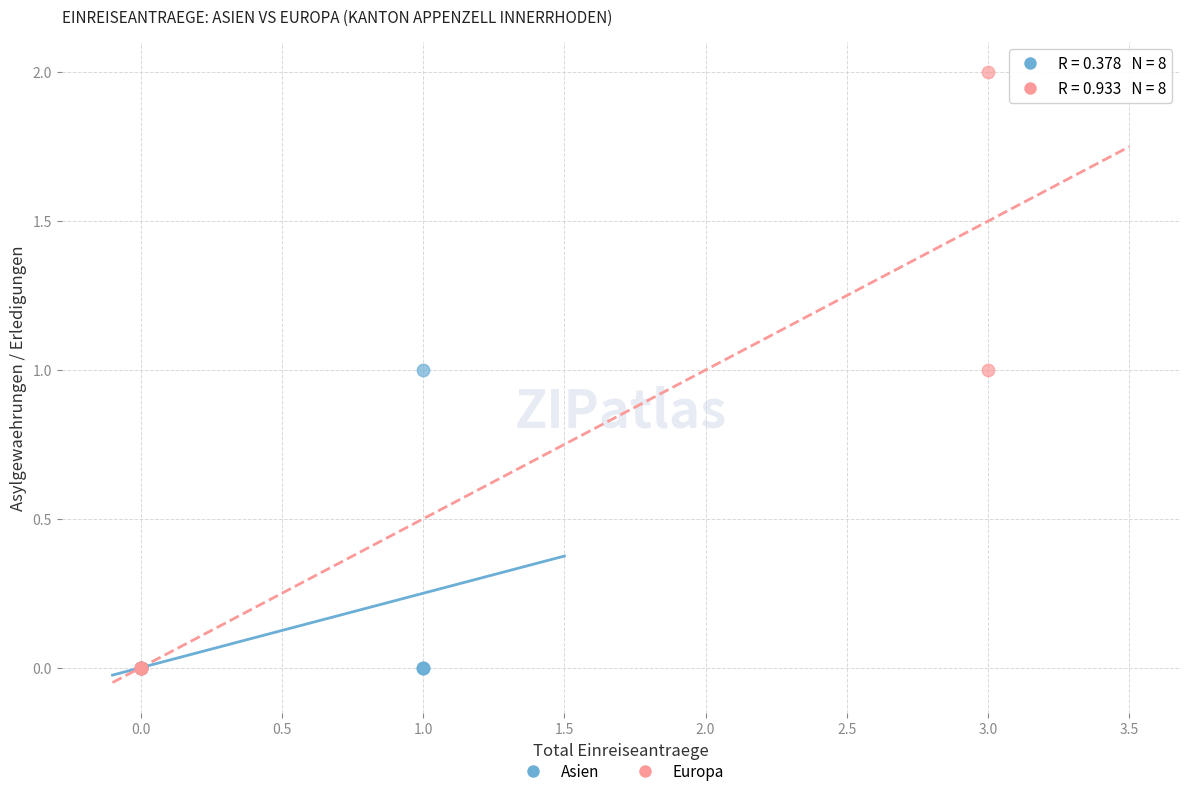

Which series reaches the maximum Y coordinate?

Europa